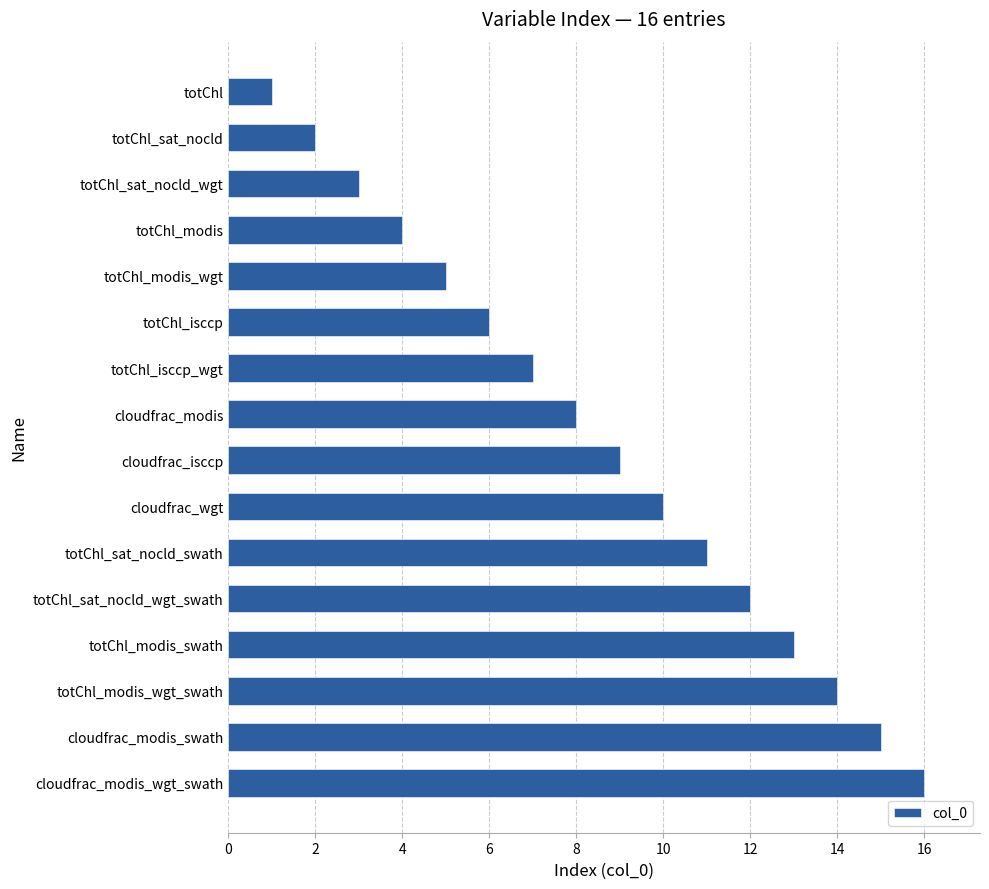

Rank the categories by value from lowest to highest.

totChl, totChl_sat_nocld, totChl_sat_nocld_wgt, totChl_modis, totChl_modis_wgt, totChl_isccp, totChl_isccp_wgt, cloudfrac_modis, cloudfrac_isccp, cloudfrac_wgt, totChl_sat_nocld_swath, totChl_sat_nocld_wgt_swath, totChl_modis_swath, totChl_modis_wgt_swath, cloudfrac_modis_swath, cloudfrac_modis_wgt_swath